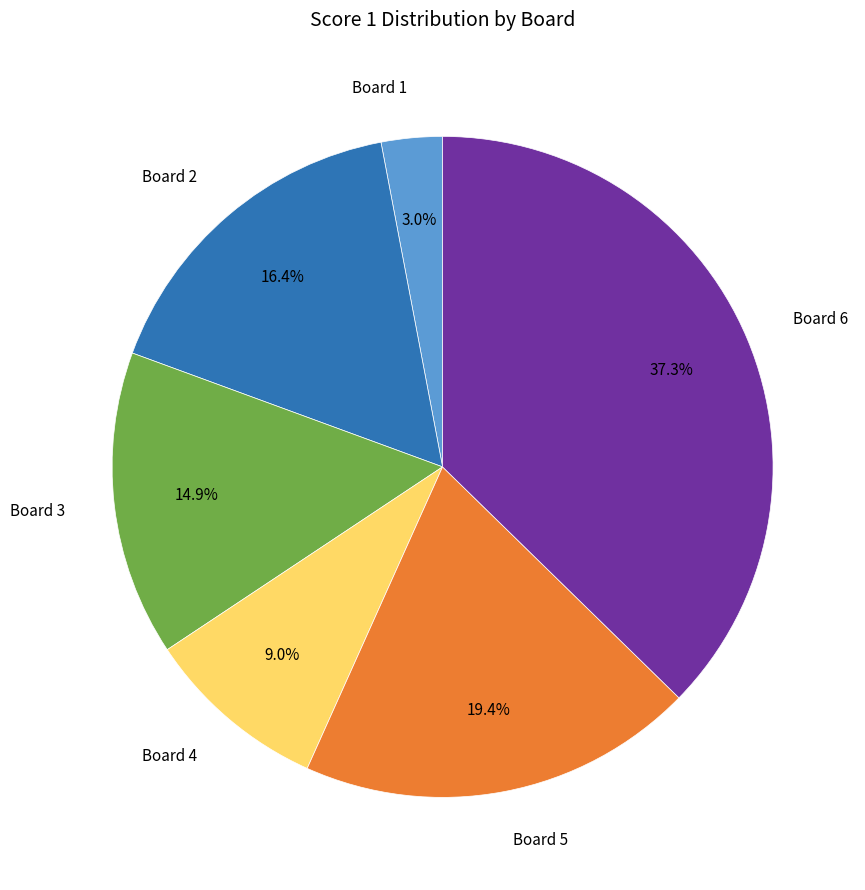

Does any single category account for the majority?

No